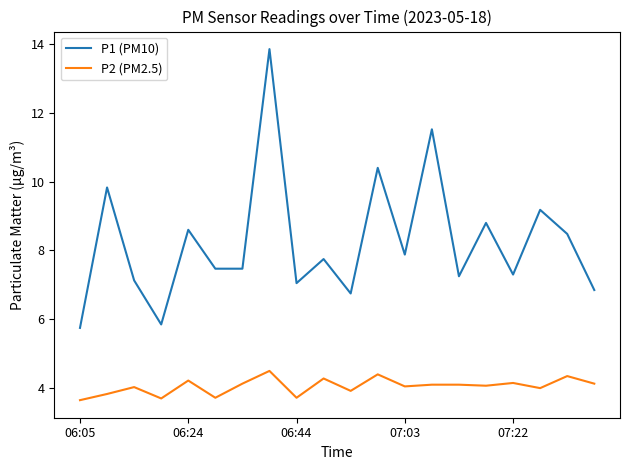

True or false: P2 (PM2.5) and P1 (PM10) intersect in this chart.

False